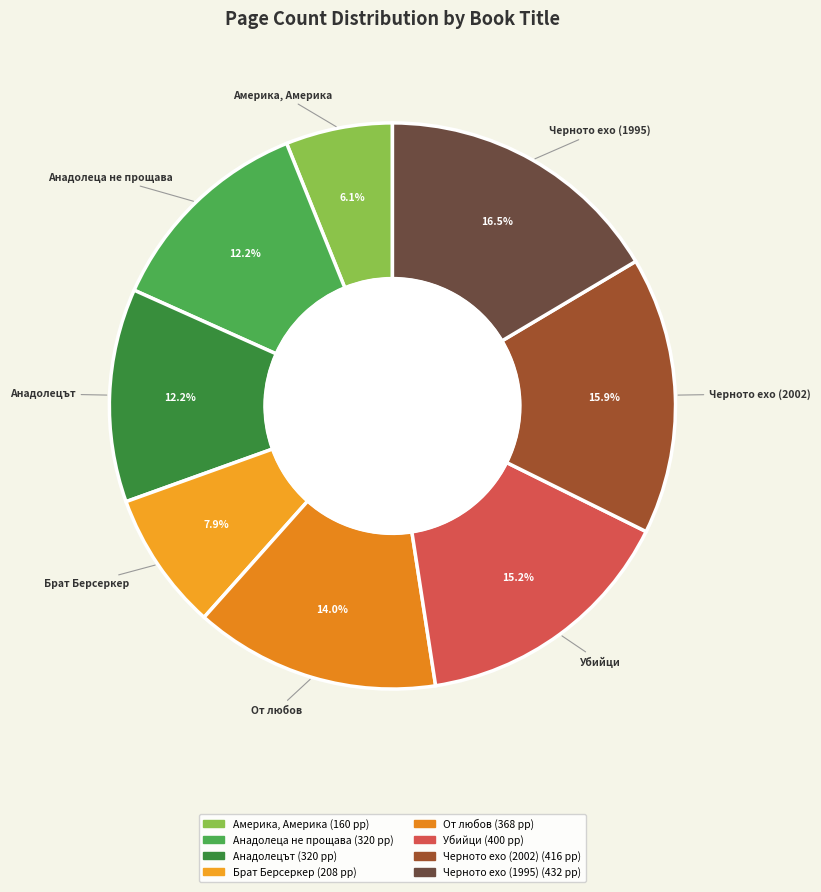

How many segments does this pie chart have?

8